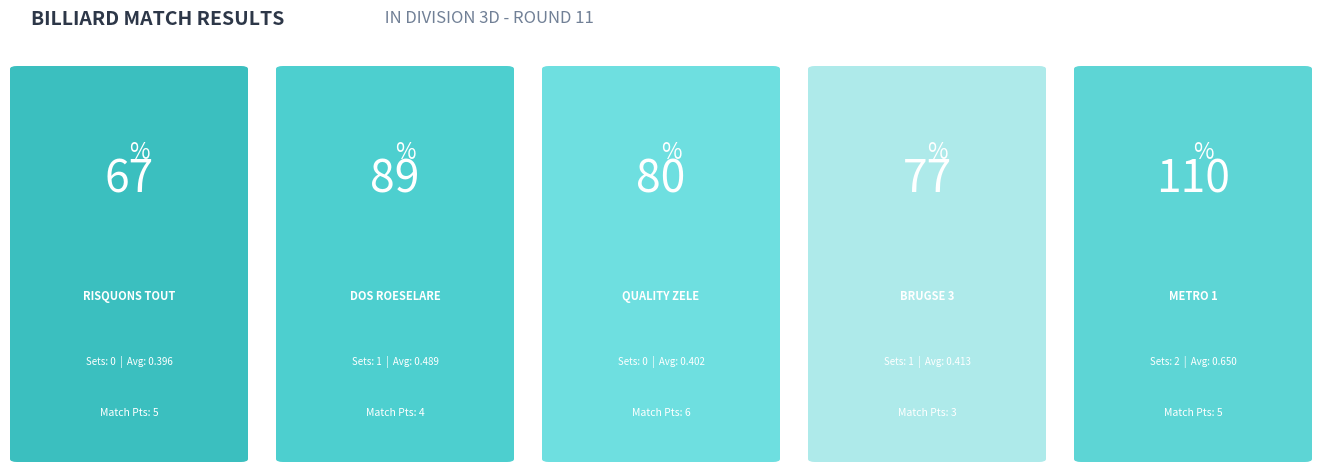

Reading right to left, list all the values displayed in this chart.

Match Points: 5.0	3.0	6.0	4.0	5.0
Caroms Made: 110.0	77.0	80.0	89.0	67.0
Sets Won: 2.0	1.0	0.0	1.0	0.0
Average: 0.7	0.4	0.4	0.5	0.4